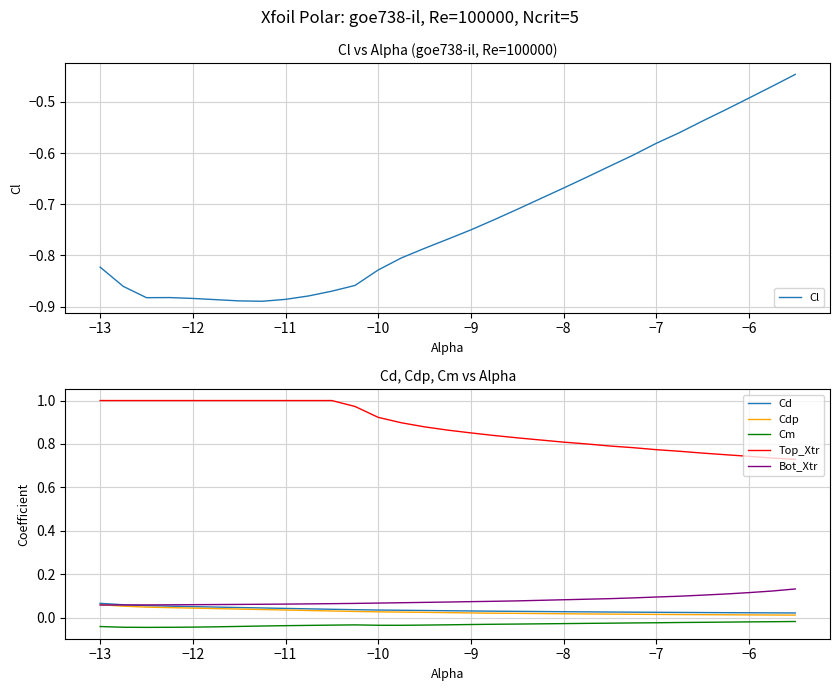

At how many categories does at least one series exceed 0?

30